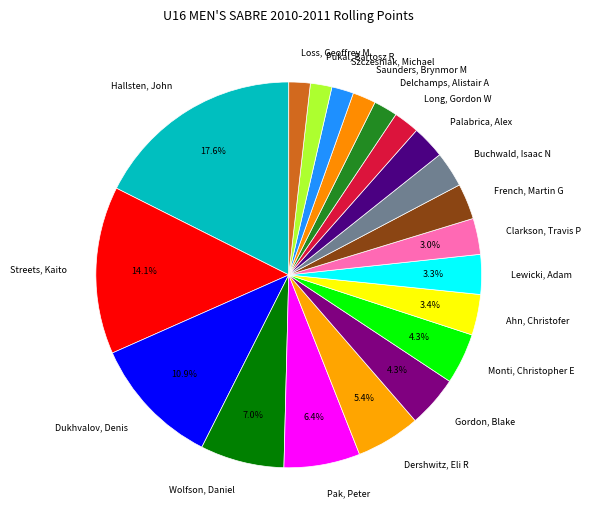

Which slice is the largest?

Hallsten, John